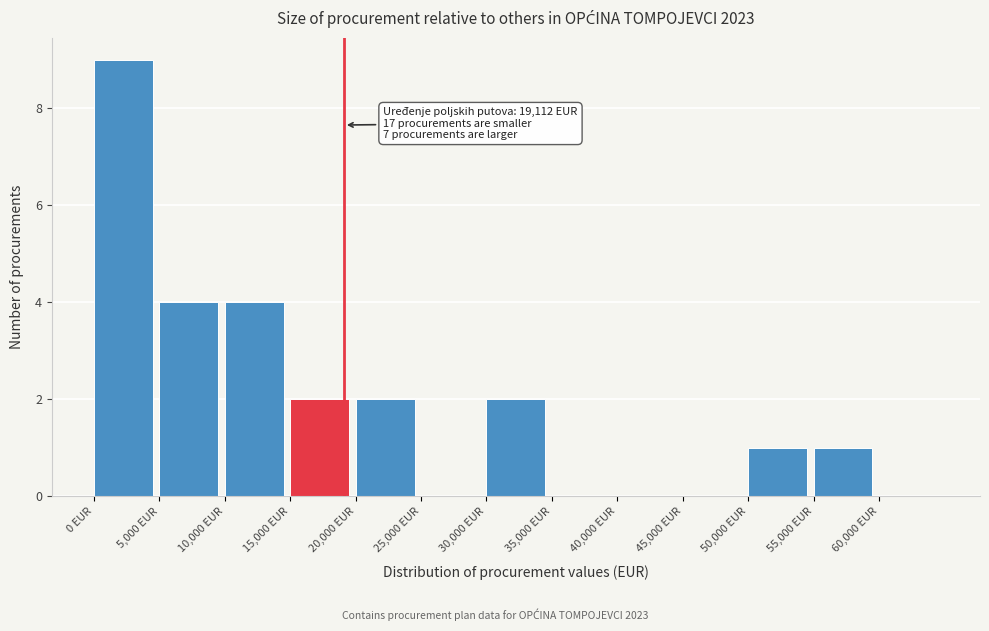

Over which range of the x-axis is the bar tallest?

0 to 5000